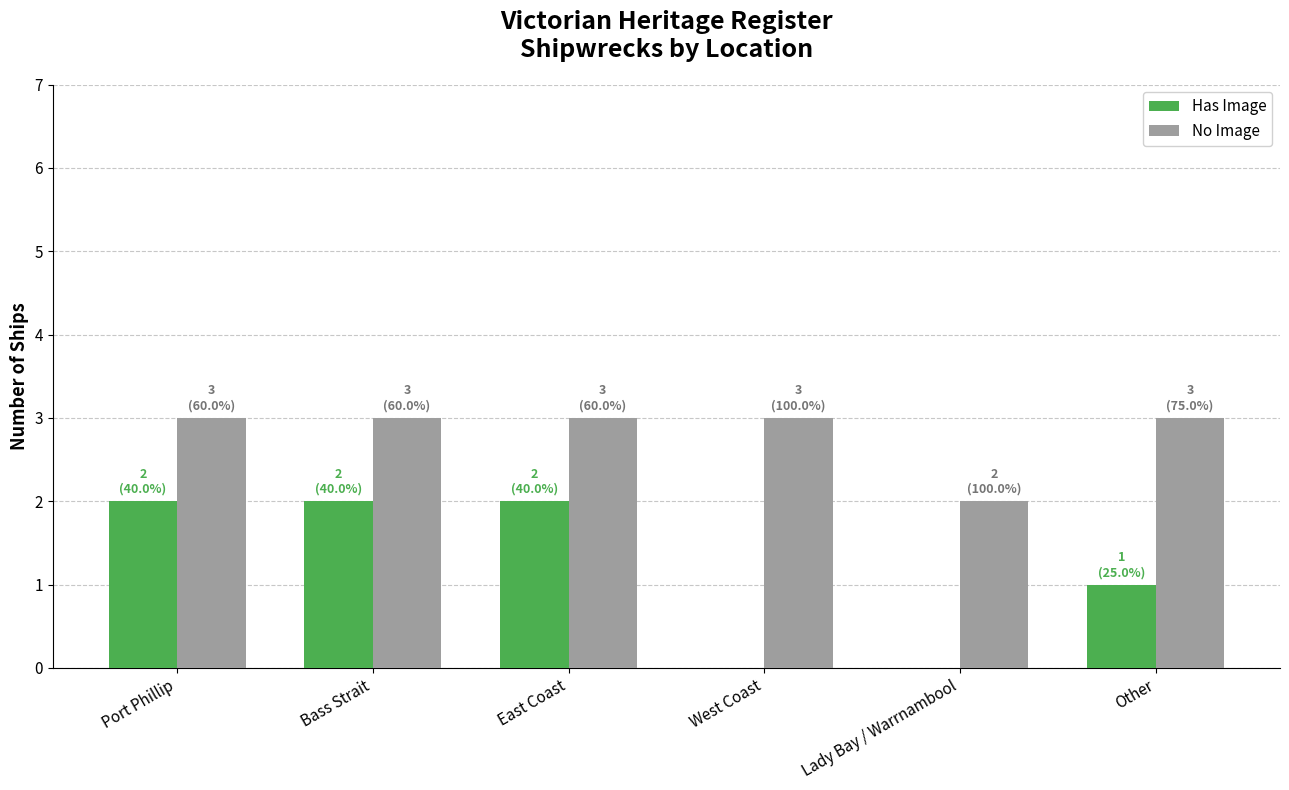

Does the chart contain stacked bars?

No